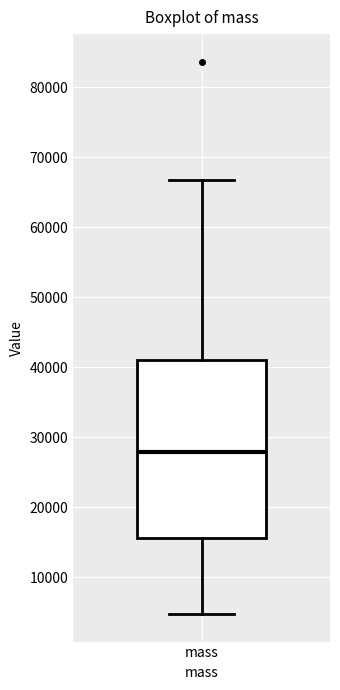

Read this box plot against the y-axis: the position of the median line, the range covered by the box, and the ends of both whiskers. The values are not printed on the chart, so give them approximately, as read against the axis.

median 28000, box 16000 to 41000, whiskers 5000 to 67000